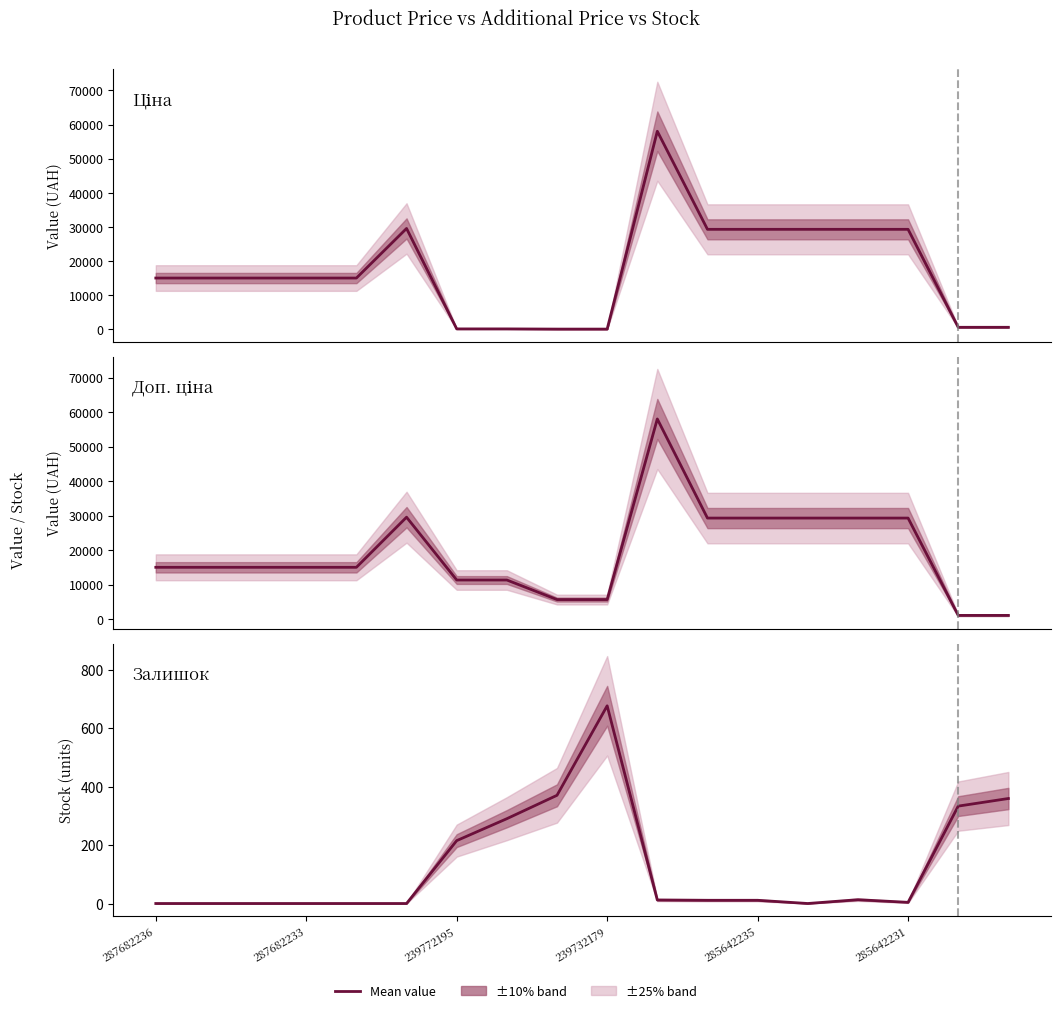

What is the value of the Доп. ціна point at the 16th from the left?

29294.9